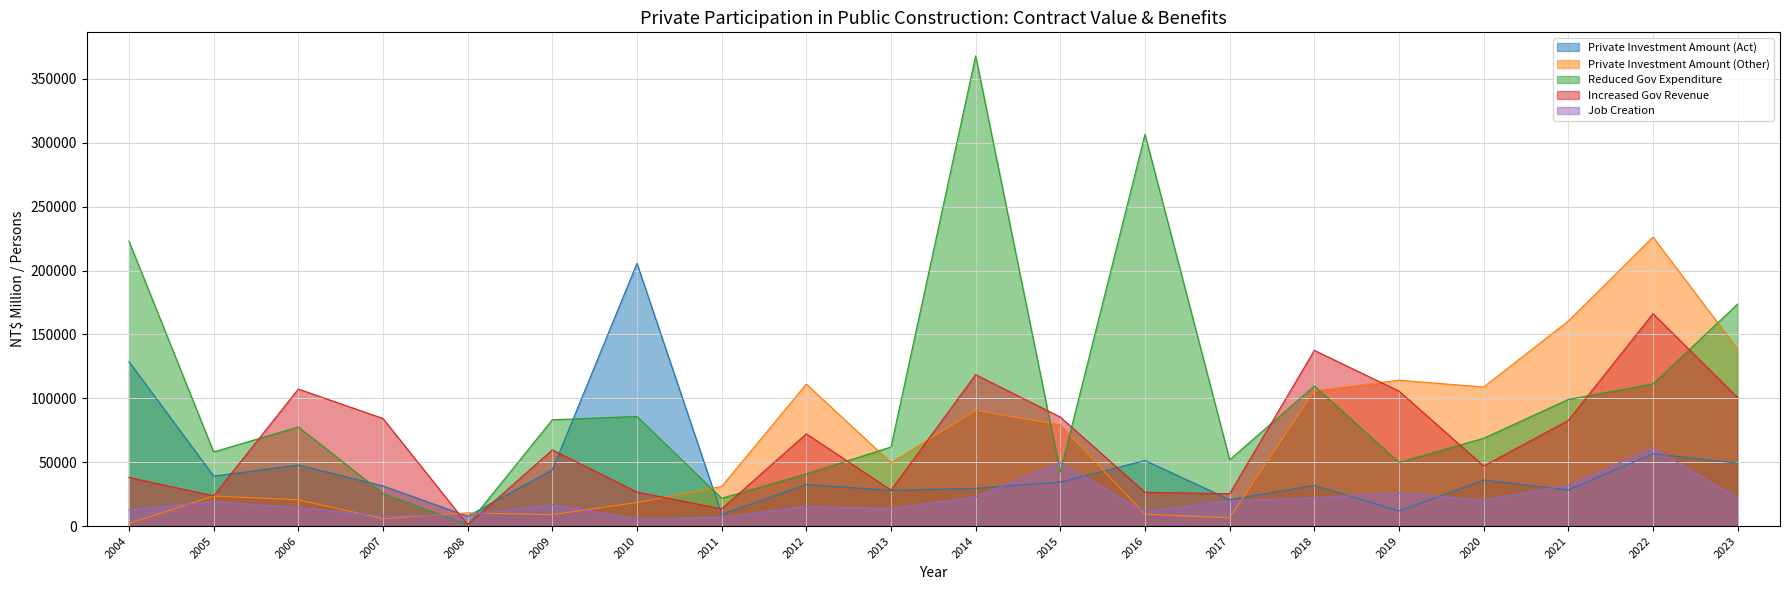

Rank the series by their maximum value, from lowest to highest.

Job Creation, Increased Gov Revenue, Private Investment Amount (Act), Private Investment Amount (Other), Reduced Gov Expenditure